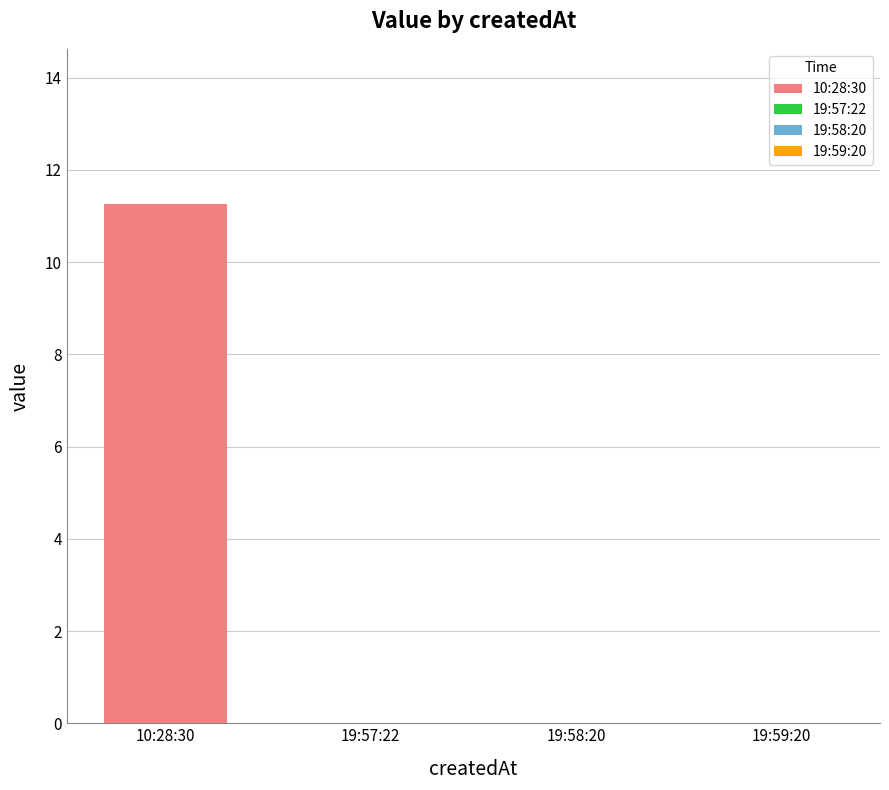

What is the difference between the maximum and minimum values?

11.2